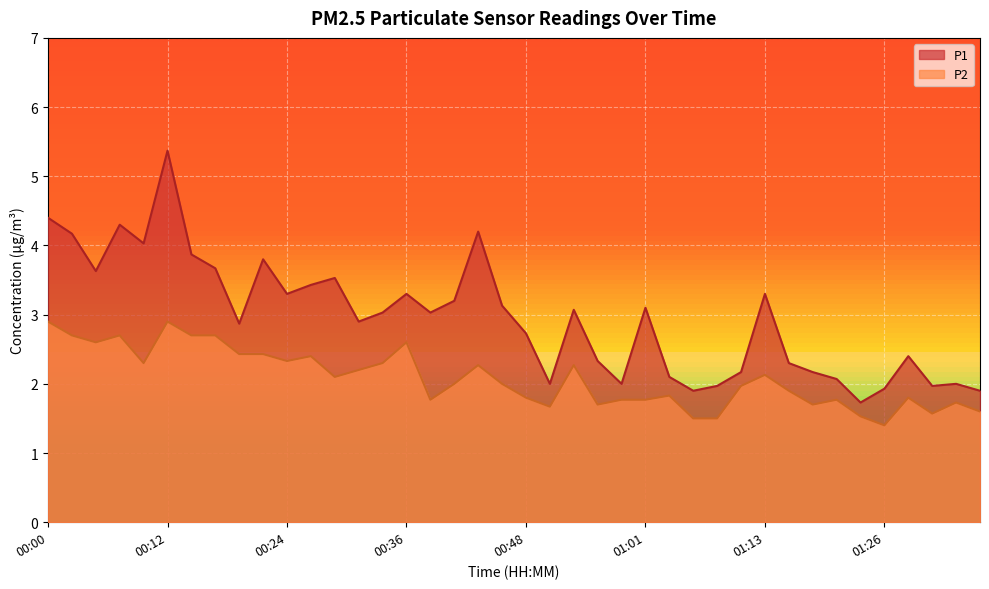

True or false: P2 and P1 intersect in this chart.

False